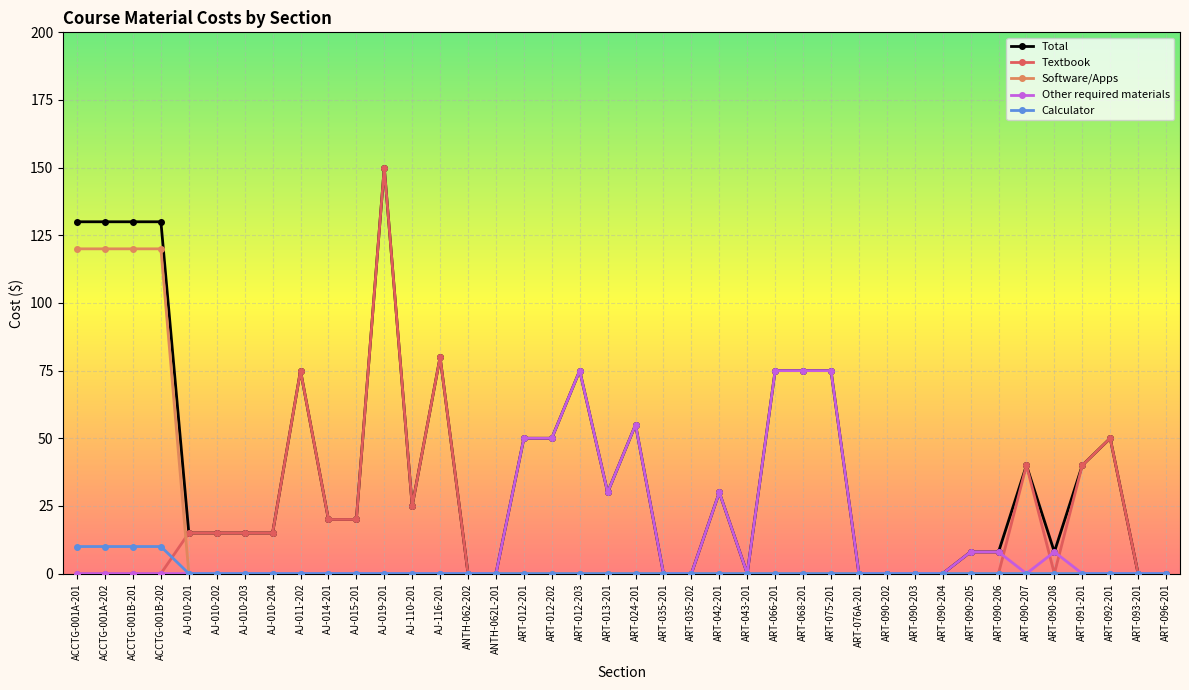

Reading left to right, transcribe all the data shown in this chart.

Total: ACCTG-001A-201=130	ACCTG-001A-202=130	ACCTG-001B-201=130	ACCTG-001B-202=130	AJ-010-201=15	AJ-010-202=15	AJ-010-203=15	AJ-010-204=15	AJ-011-202=75	AJ-014-201=20	AJ-015-201=20	AJ-019-201=150	AJ-110-201=25	AJ-116-201=80	ANTH-062-202=0	ANTH-062L-201=0	ART-012-201=50	ART-012-202=50	ART-012-203=75	ART-013-201=30	ART-024-201=55	ART-035-201=0	ART-035-202=0	ART-042-201=30	ART-043-201=0	ART-066-201=75	ART-068-201=75	ART-075-201=75	ART-076A-201=0	ART-090-202=0	ART-090-203=0	ART-090-204=0	ART-090-205=8	ART-090-206=8	ART-090-207=40	ART-090-208=8	ART-091-201=40	ART-092-201=50	ART-093-201=0	ART-096-201=0
Textbook: ACCTG-001A-201=0	ACCTG-001A-202=0	ACCTG-001B-201=0	ACCTG-001B-202=0	AJ-010-201=15	AJ-010-202=15	AJ-010-203=15	AJ-010-204=15	AJ-011-202=75	AJ-014-201=20	AJ-015-201=20	AJ-019-201=150	AJ-110-201=25	AJ-116-201=80	ANTH-062-202=0	ANTH-062L-201=0	ART-012-201=0	ART-012-202=0	ART-012-203=0	ART-013-201=0	ART-024-201=0	ART-035-201=0	ART-035-202=0	ART-042-201=0	ART-043-201=0	ART-066-201=0	ART-068-201=0	ART-075-201=0	ART-076A-201=0	ART-090-202=0	ART-090-203=0	ART-090-204=0	ART-090-205=0	ART-090-206=0	ART-090-207=40	ART-090-208=0	ART-091-201=40	ART-092-201=50	ART-093-201=0	ART-096-201=0
Software/Apps: ACCTG-001A-201=120	ACCTG-001A-202=120	ACCTG-001B-201=120	ACCTG-001B-202=120	AJ-010-201=0	AJ-010-202=0	AJ-010-203=0	AJ-010-204=0	AJ-011-202=0	AJ-014-201=0	AJ-015-201=0	AJ-019-201=0	AJ-110-201=0	AJ-116-201=0	ANTH-062-202=0	ANTH-062L-201=0	ART-012-201=0	ART-012-202=0	ART-012-203=0	ART-013-201=0	ART-024-201=0	ART-035-201=0	ART-035-202=0	ART-042-201=0	ART-043-201=0	ART-066-201=0	ART-068-201=0	ART-075-201=0	ART-076A-201=0	ART-090-202=0	ART-090-203=0	ART-090-204=0	ART-090-205=0	ART-090-206=0	ART-090-207=0	ART-090-208=0	ART-091-201=0	ART-092-201=0	ART-093-201=0	ART-096-201=0
Other required materials: ACCTG-001A-201=0	ACCTG-001A-202=0	ACCTG-001B-201=0	ACCTG-001B-202=0	AJ-010-201=0	AJ-010-202=0	AJ-010-203=0	AJ-010-204=0	AJ-011-202=0	AJ-014-201=0	AJ-015-201=0	AJ-019-201=0	AJ-110-201=0	AJ-116-201=0	ANTH-062-202=0	ANTH-062L-201=0	ART-012-201=50	ART-012-202=50	ART-012-203=75	ART-013-201=30	ART-024-201=55	ART-035-201=0	ART-035-202=0	ART-042-201=30	ART-043-201=0	ART-066-201=75	ART-068-201=75	ART-075-201=75	ART-076A-201=0	ART-090-202=0	ART-090-203=0	ART-090-204=0	ART-090-205=8	ART-090-206=8	ART-090-207=0	ART-090-208=8	ART-091-201=0	ART-092-201=0	ART-093-201=0	ART-096-201=0
Calculator: ACCTG-001A-201=10	ACCTG-001A-202=10	ACCTG-001B-201=10	ACCTG-001B-202=10	AJ-010-201=0	AJ-010-202=0	AJ-010-203=0	AJ-010-204=0	AJ-011-202=0	AJ-014-201=0	AJ-015-201=0	AJ-019-201=0	AJ-110-201=0	AJ-116-201=0	ANTH-062-202=0	ANTH-062L-201=0	ART-012-201=0	ART-012-202=0	ART-012-203=0	ART-013-201=0	ART-024-201=0	ART-035-201=0	ART-035-202=0	ART-042-201=0	ART-043-201=0	ART-066-201=0	ART-068-201=0	ART-075-201=0	ART-076A-201=0	ART-090-202=0	ART-090-203=0	ART-090-204=0	ART-090-205=0	ART-090-206=0	ART-090-207=0	ART-090-208=0	ART-091-201=0	ART-092-201=0	ART-093-201=0	ART-096-201=0